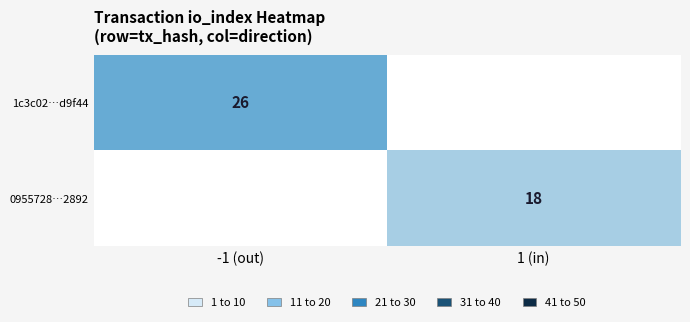

The 1c3c02…d9f44 series shows 26 at -1 (out). True or false?

True